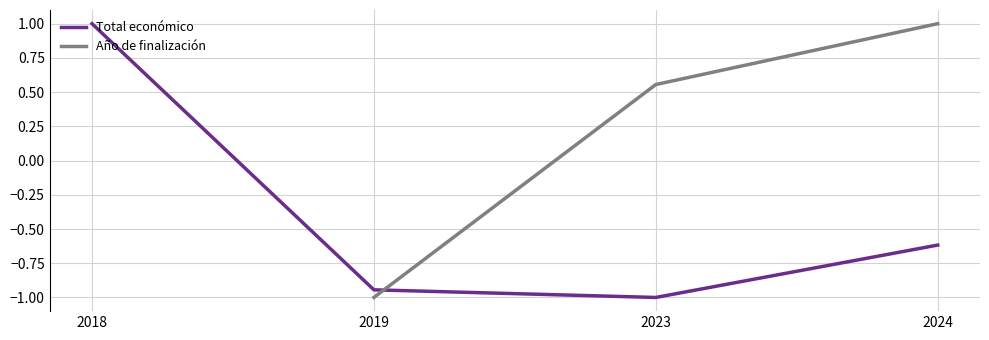

Which series has the widest spread of values?

Total económico